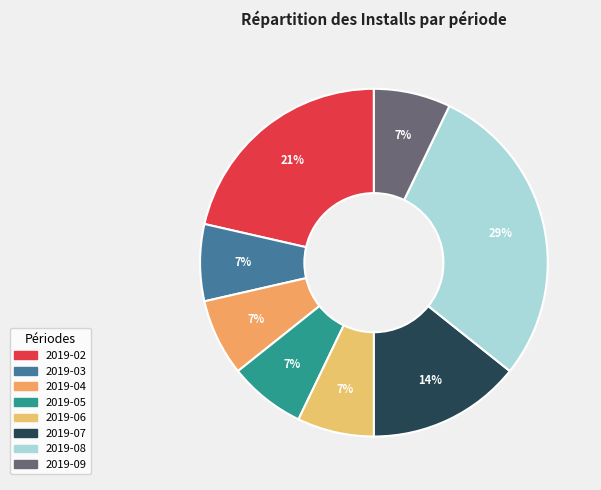

Does any single category account for the majority?

No